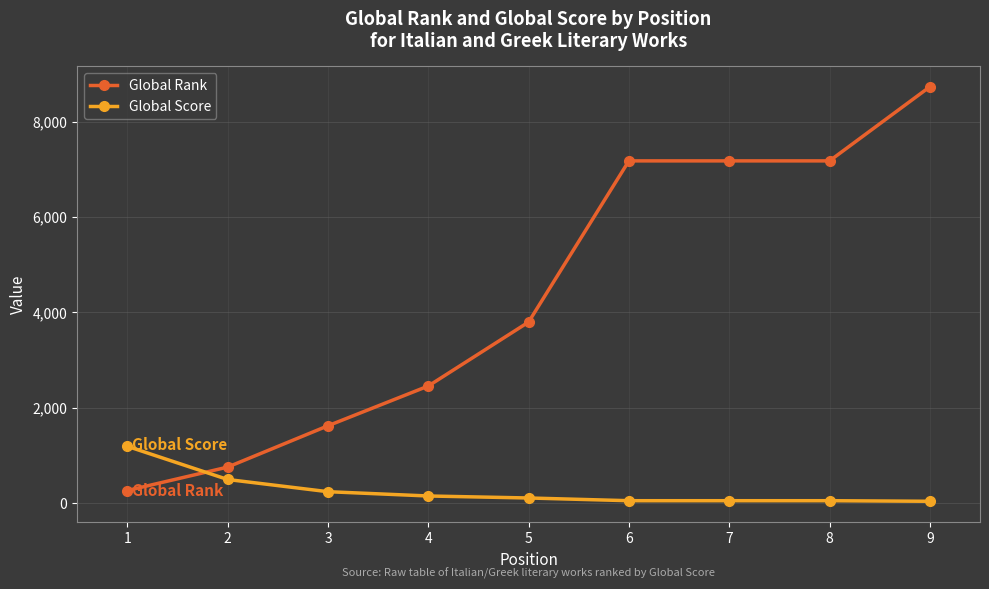

What is the average value of the Global Score series?

258